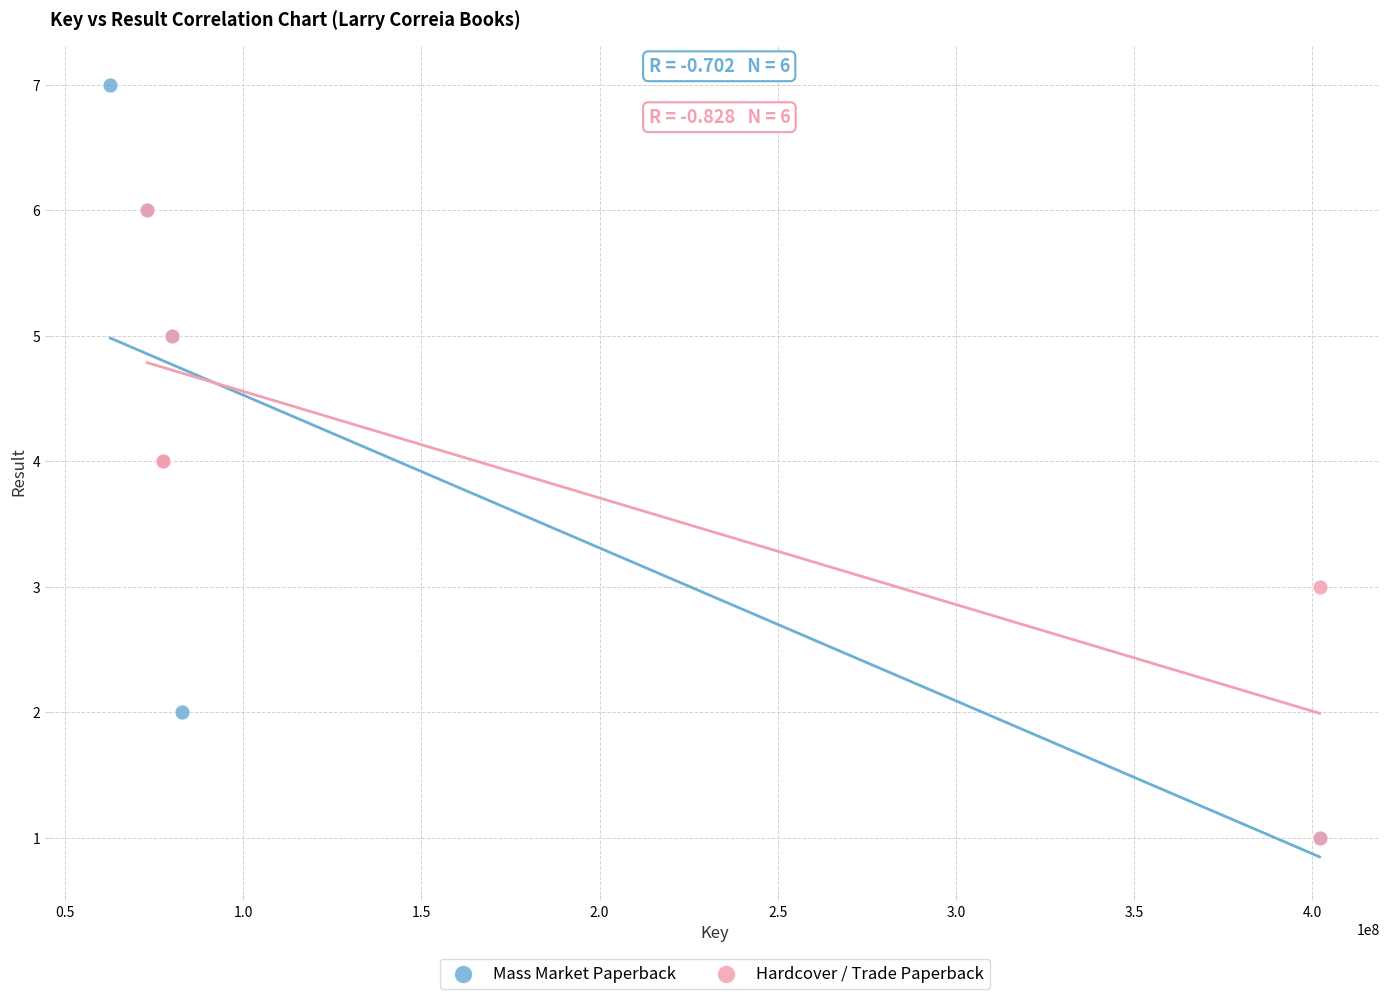

What are all the series names shown in the legend?

Mass Market Paperback, Hardcover / Trade Paperback